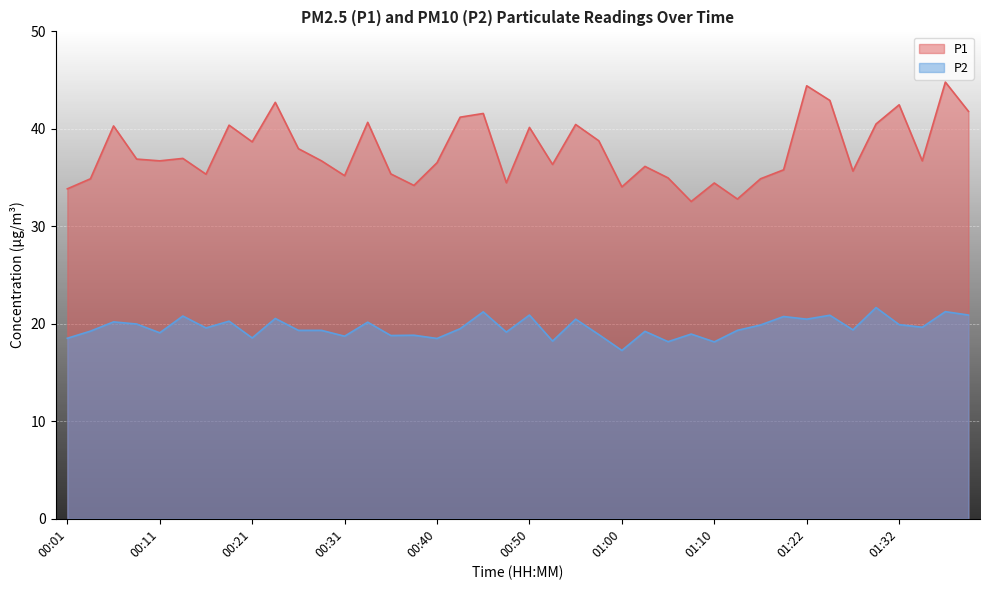

How many lines are shown in the chart?

2